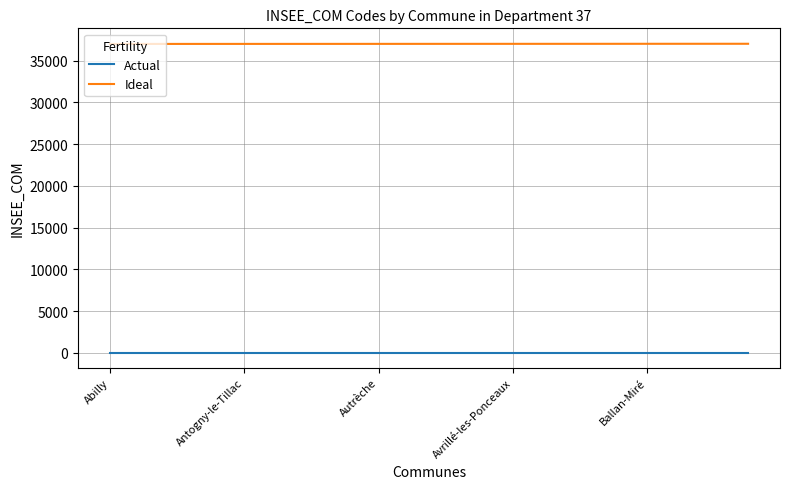

How many lines are shown in the chart?

2